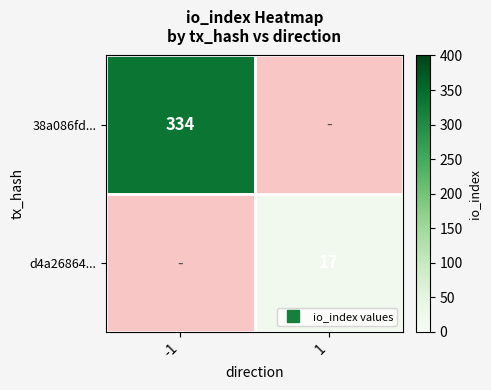

At how many categories does at least one series exceed 48?

1